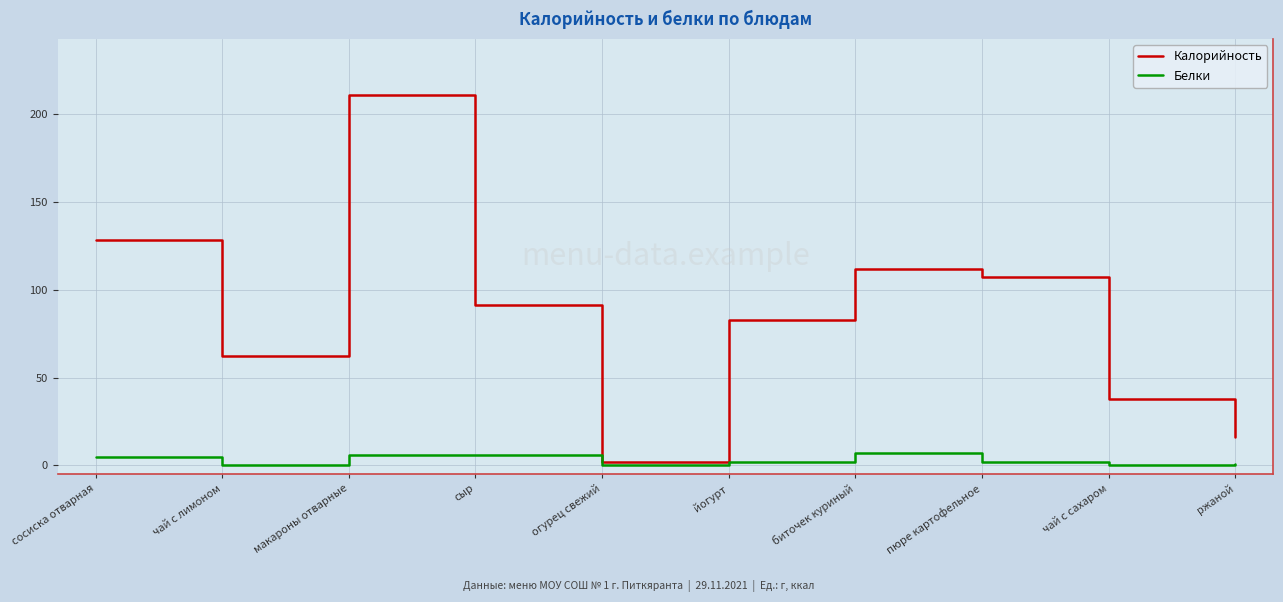

Which series has the largest range (max minus min)?

Калорийность